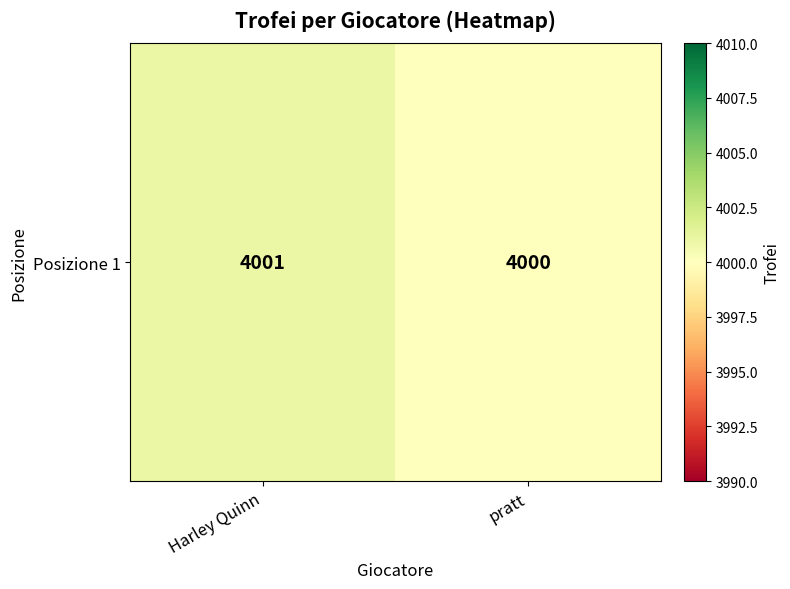

Where is the data nearest to the value 4000?

pratt